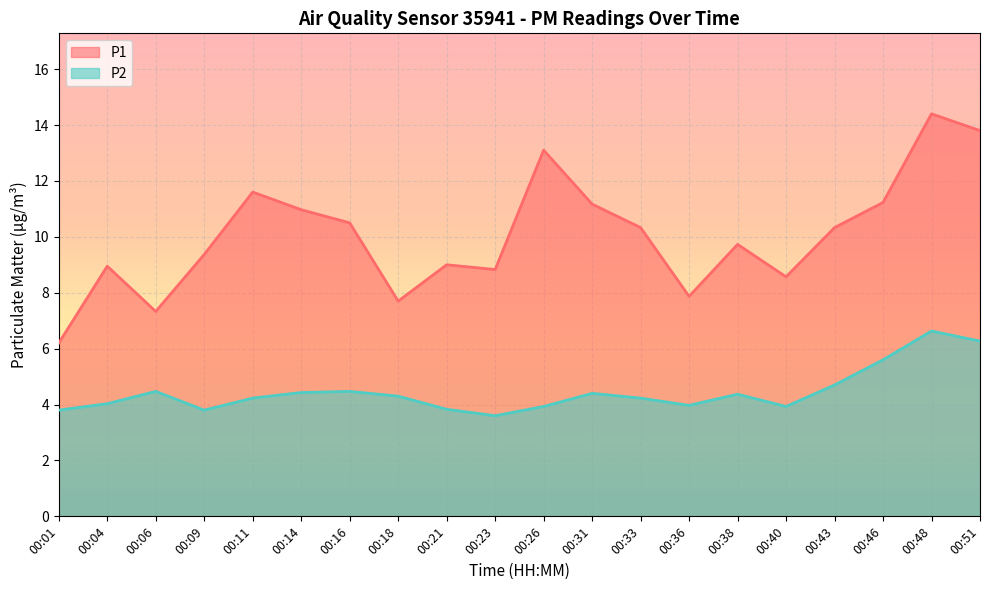

What is the spread (max minus min) of values at 00:43?

5.6